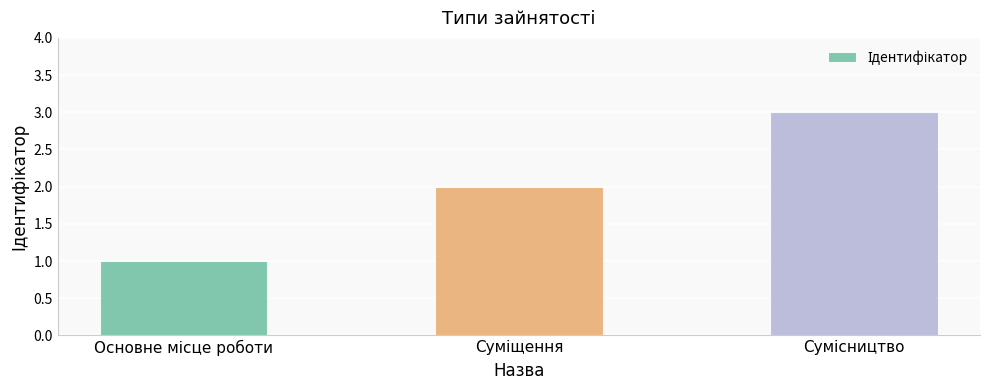

What is the sum of all values?

6